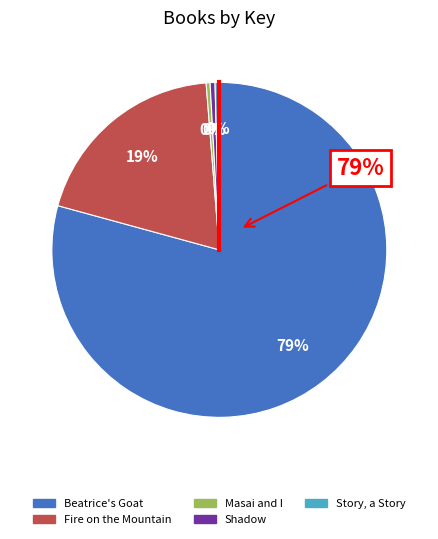

What is the largest slice in the pie chart?

Beatrice's Goat